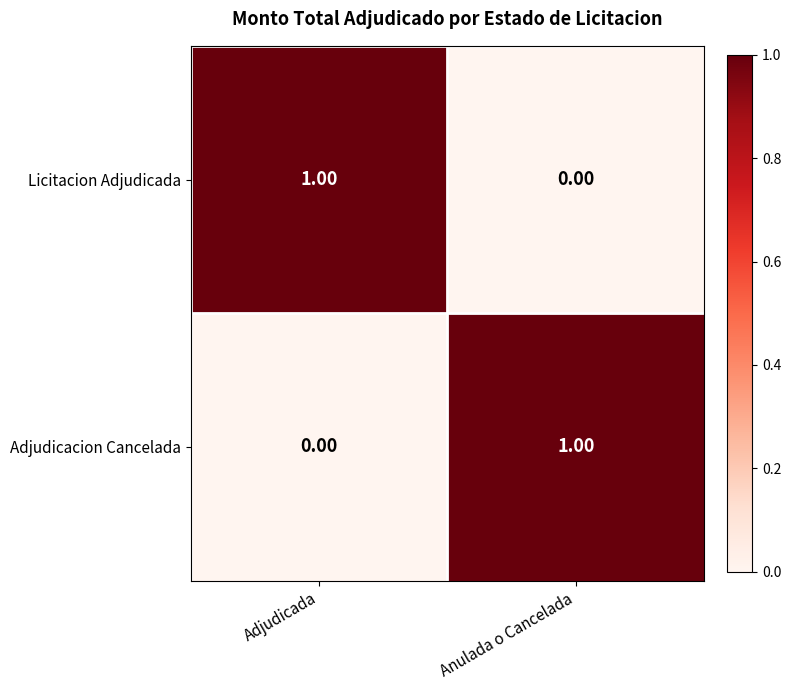

At which label is Licitacion Adjudicada closest to 0?

Anulada o Cancelada